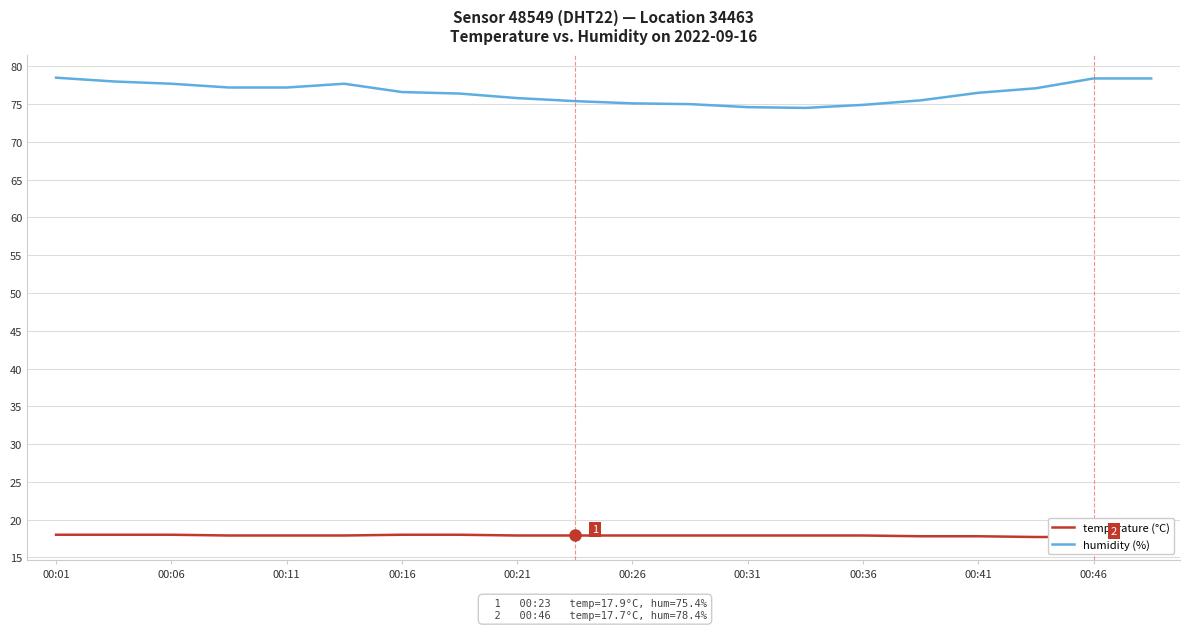

Rank the series at 15 from lowest to highest value.

temperature (°C), humidity (%)